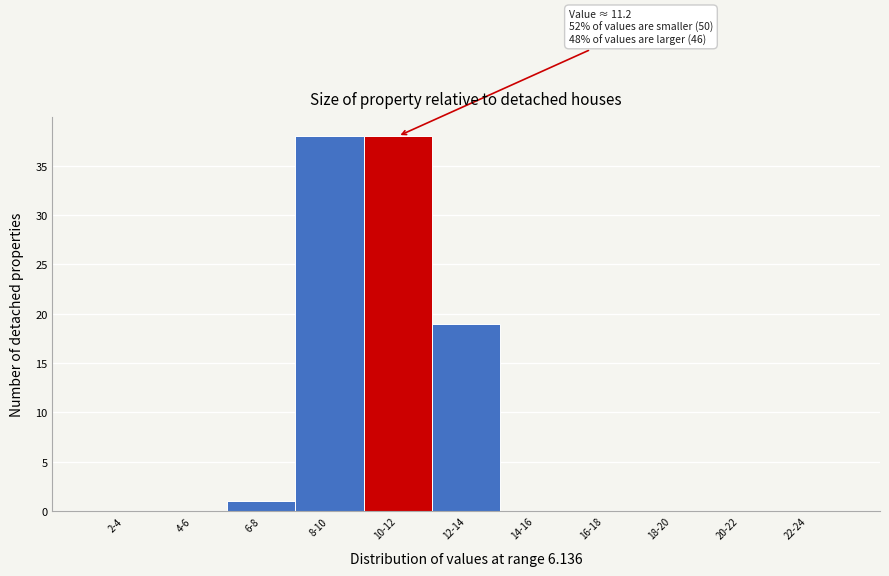

Reading left to right, what are all the values shown in this chart?

2-4=0	4-6=0	6-8=1	8-10=38	10-12=38	12-14=19	14-16=0	16-18=0	18-20=0	20-22=0	22-24=0